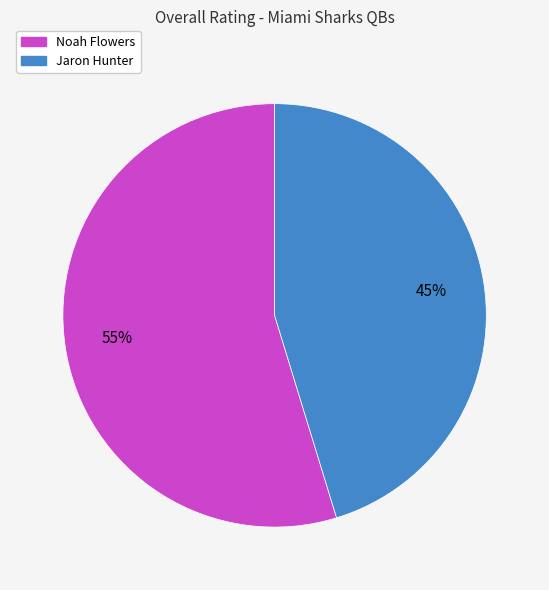

Does Noah Flowers represent more than half of the total?

Yes